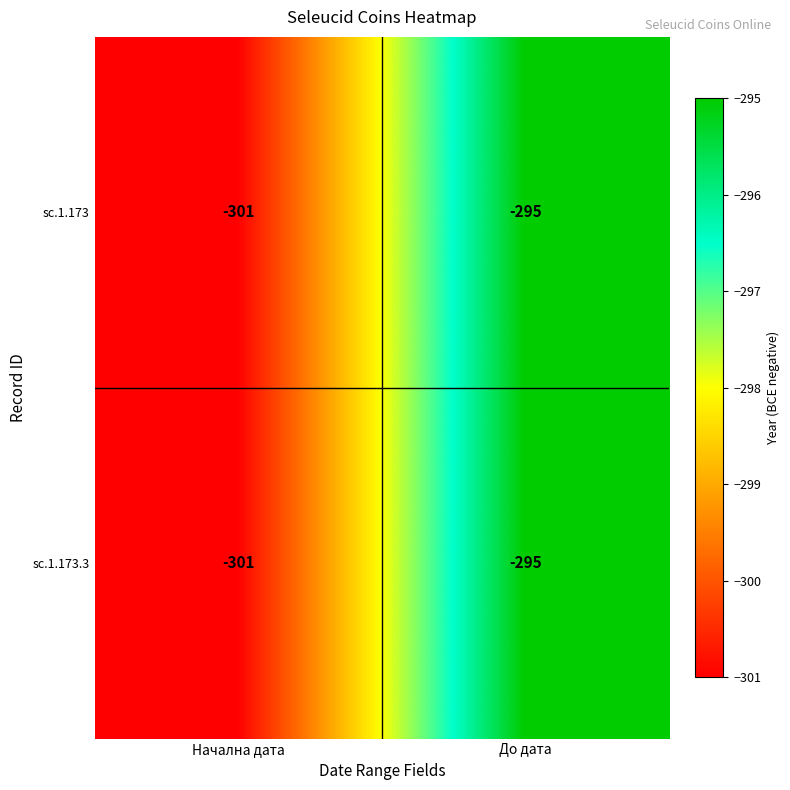

The value of sc.1.173 at До дата is -295. True or false?

True